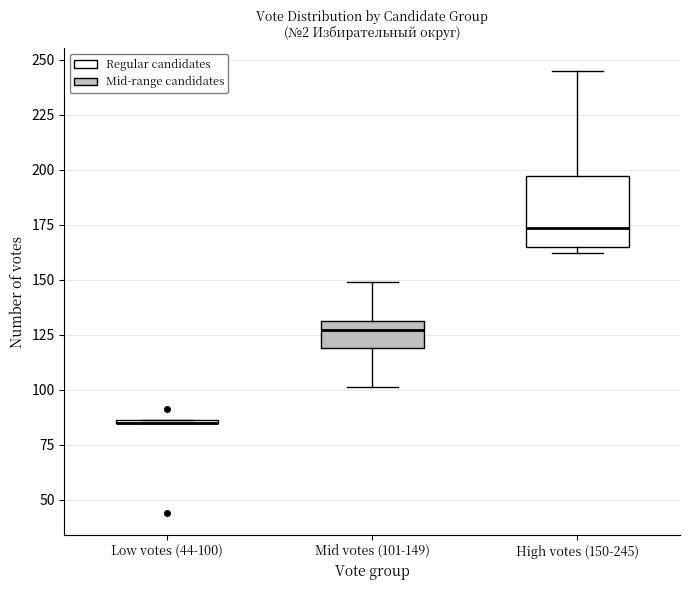

Reading left to right, read every box against the y-axis: the position of its median line, the range the box covers, and the ends of its whiskers. The values are not printed on the chart, so give them approximately, as read against the axis.

Low votes (44-100): box collapsed to a line at 85, whiskers 85 to 85
Mid votes (101-149): median 125, box 120 to 130, whiskers 100 to 150
High votes (150-245): median 175, box 165 to 195, whiskers 160 to 245